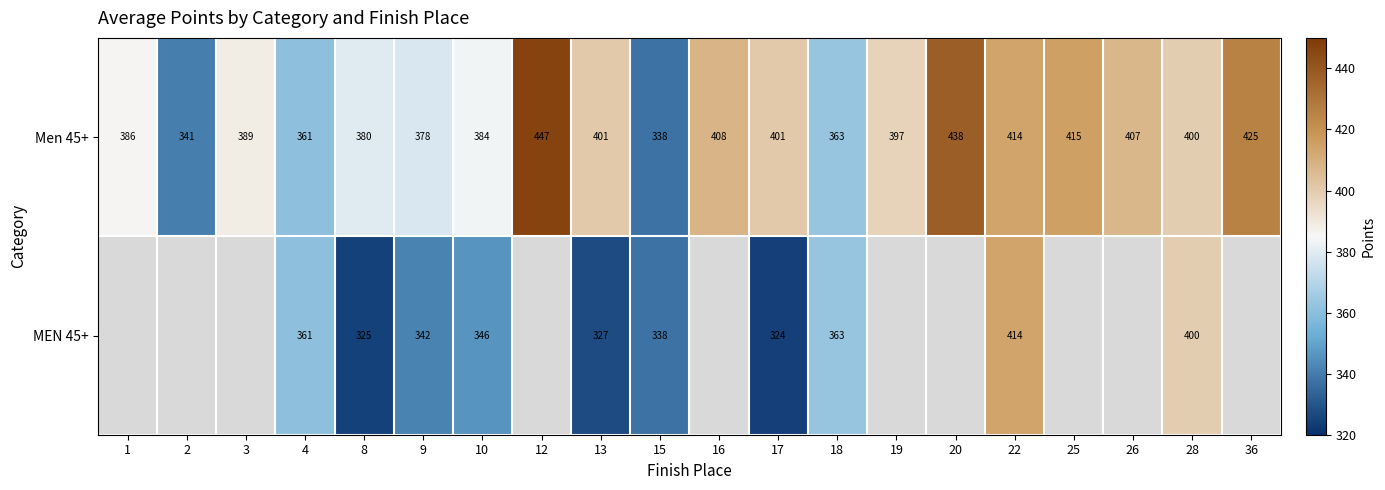

At 8, list the series in order from smallest to largest.

MEN 45+, Men 45+